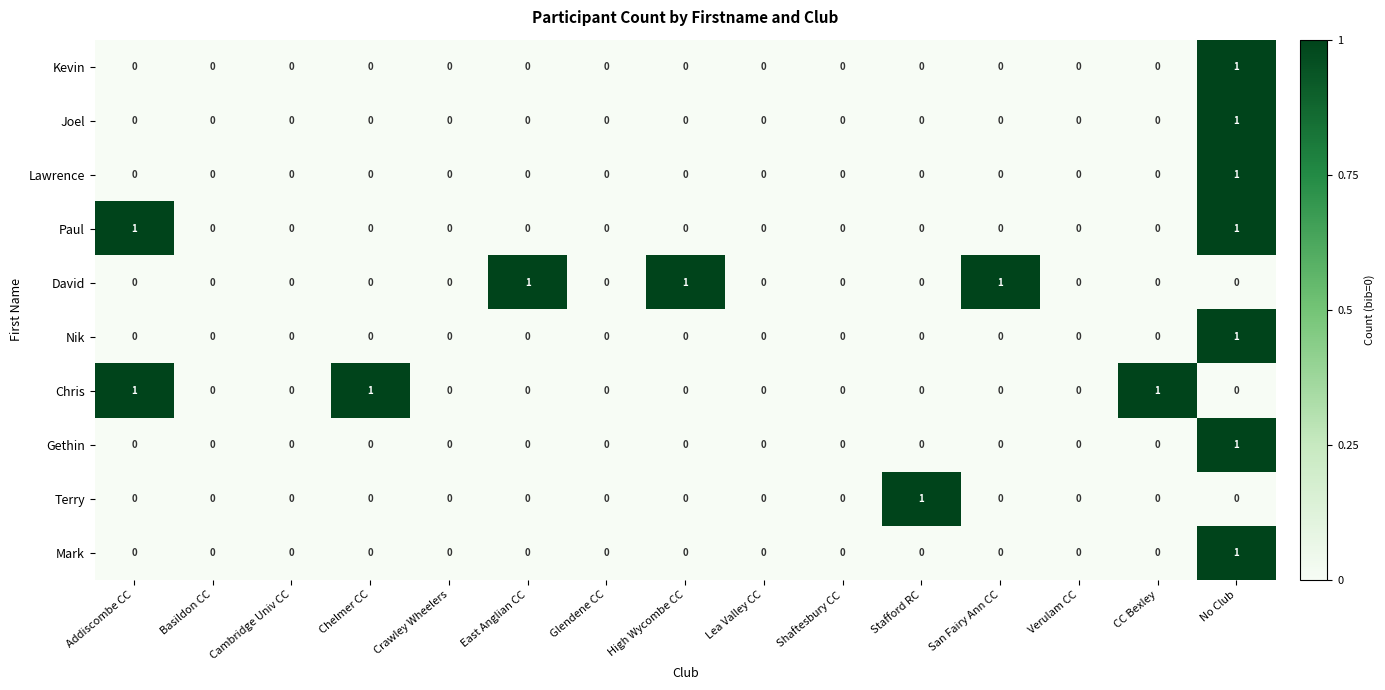

Which series changed the most between Stafford RC and Verulam CC?

Terry